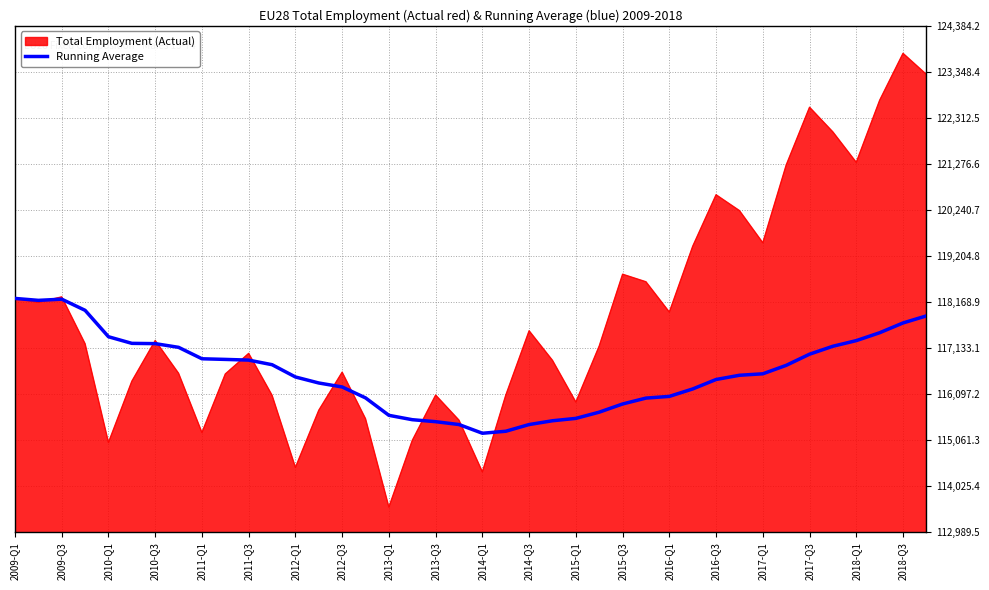

Does the chart display data point markers on the line(s)?

No